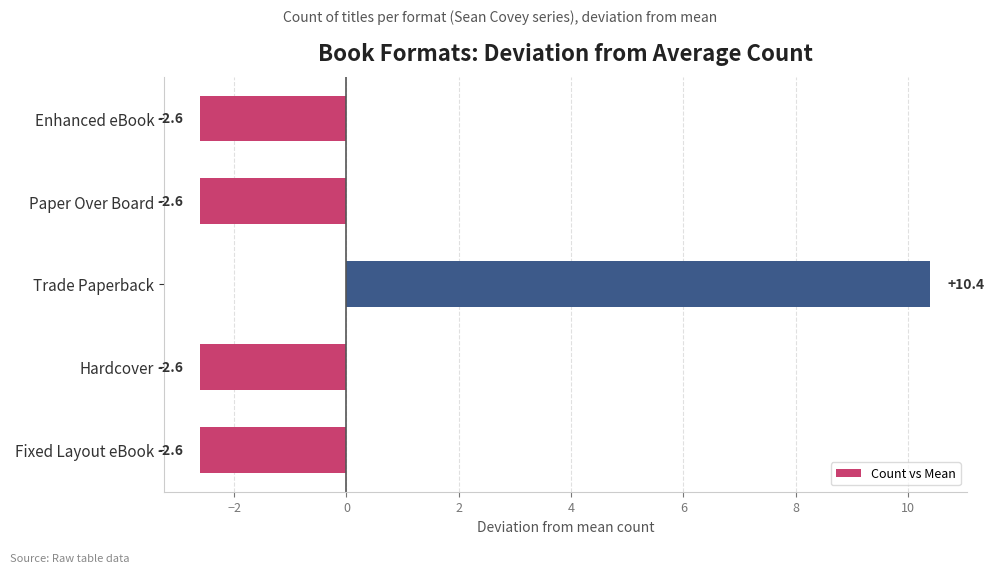

Is it true that the value at Trade Paperback is 10.4?

True